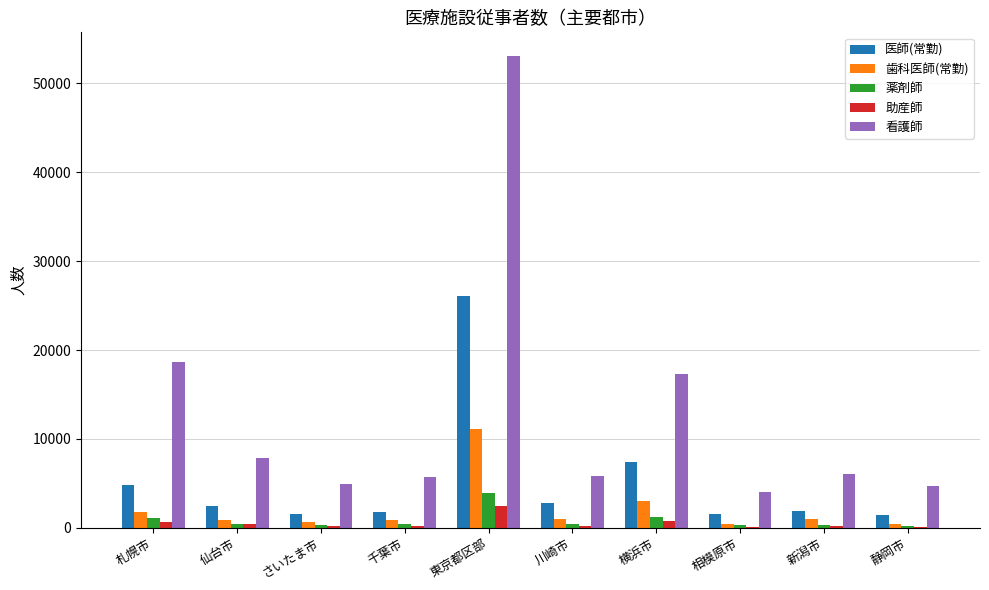

What is the maximum value for 薬剤師?

3937.4